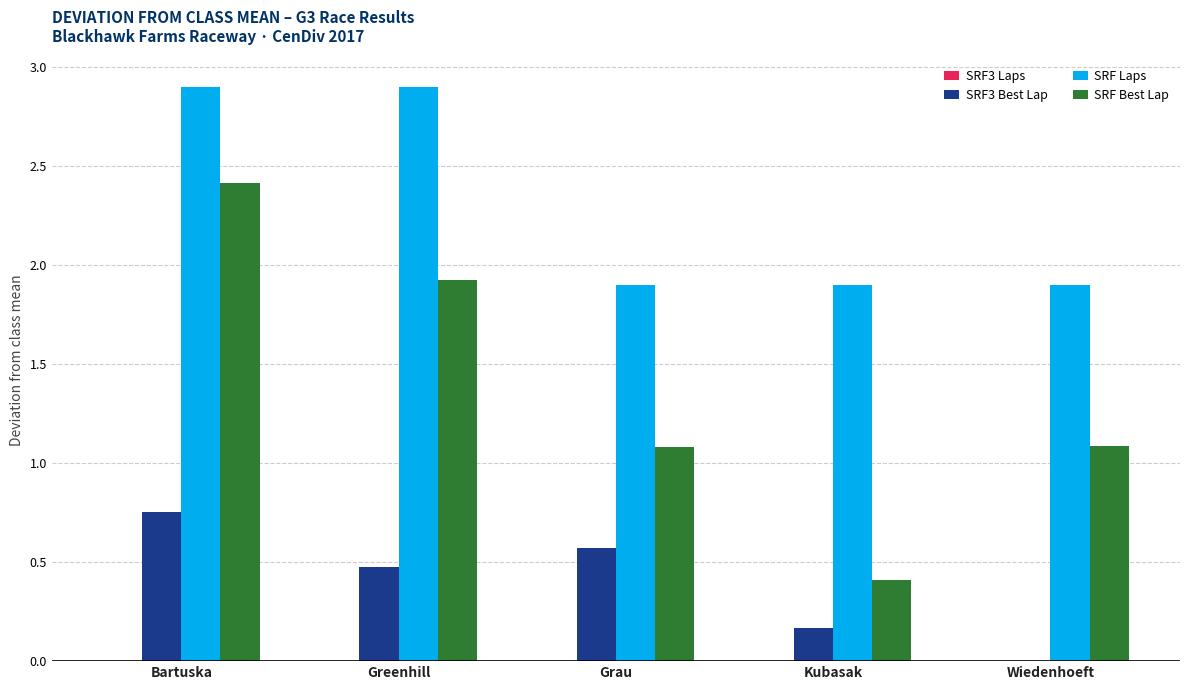

Between Greenhill and Grau, which series saw the biggest shift?

SRF Laps